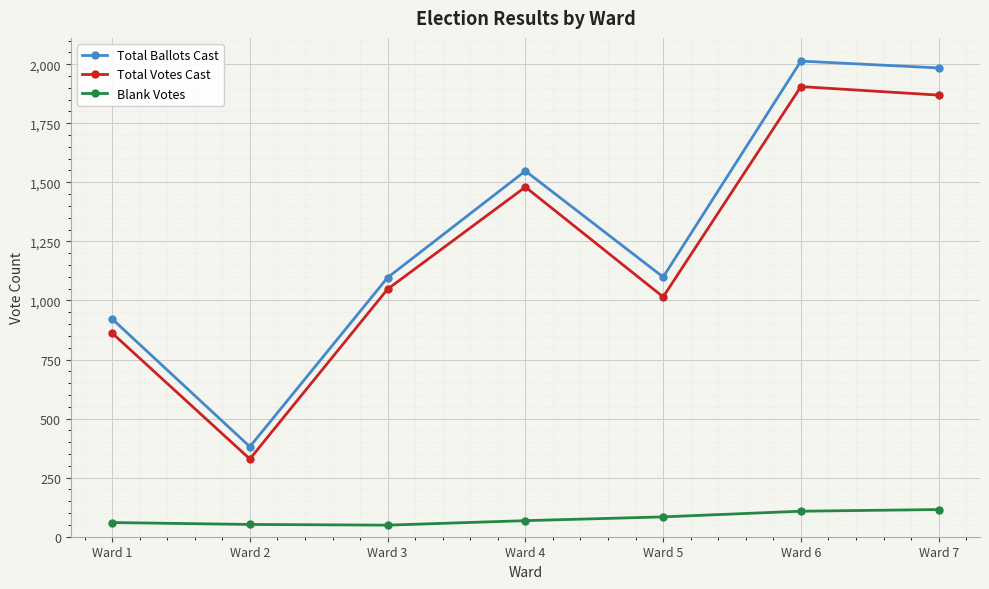

What is the value of the Blank Votes point at the 4th from the left?

68